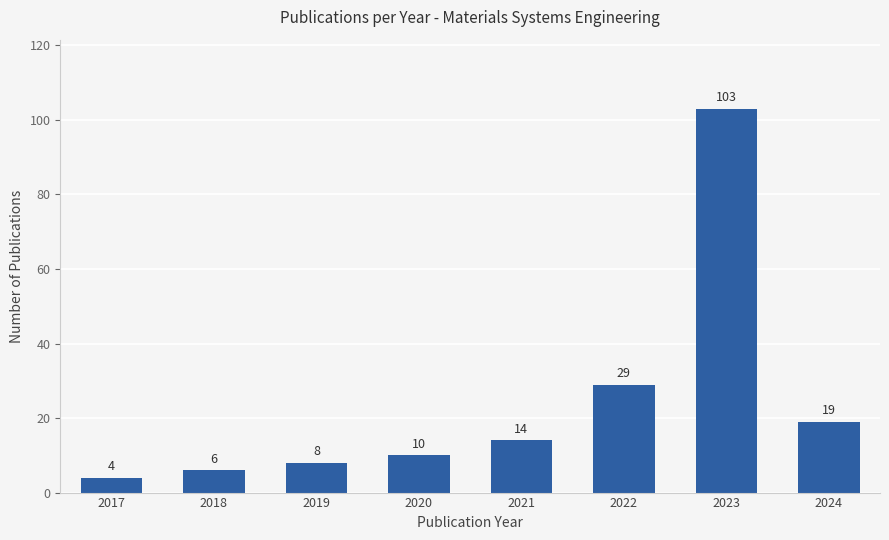

Reading left to right, transcribe all the data shown in this chart.

4	6	8	10	14	29	103	19